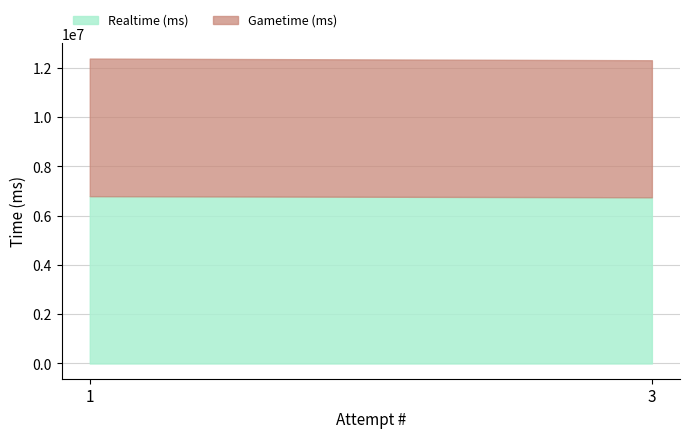

Which series has the largest total across all categories?

Realtime (ms)